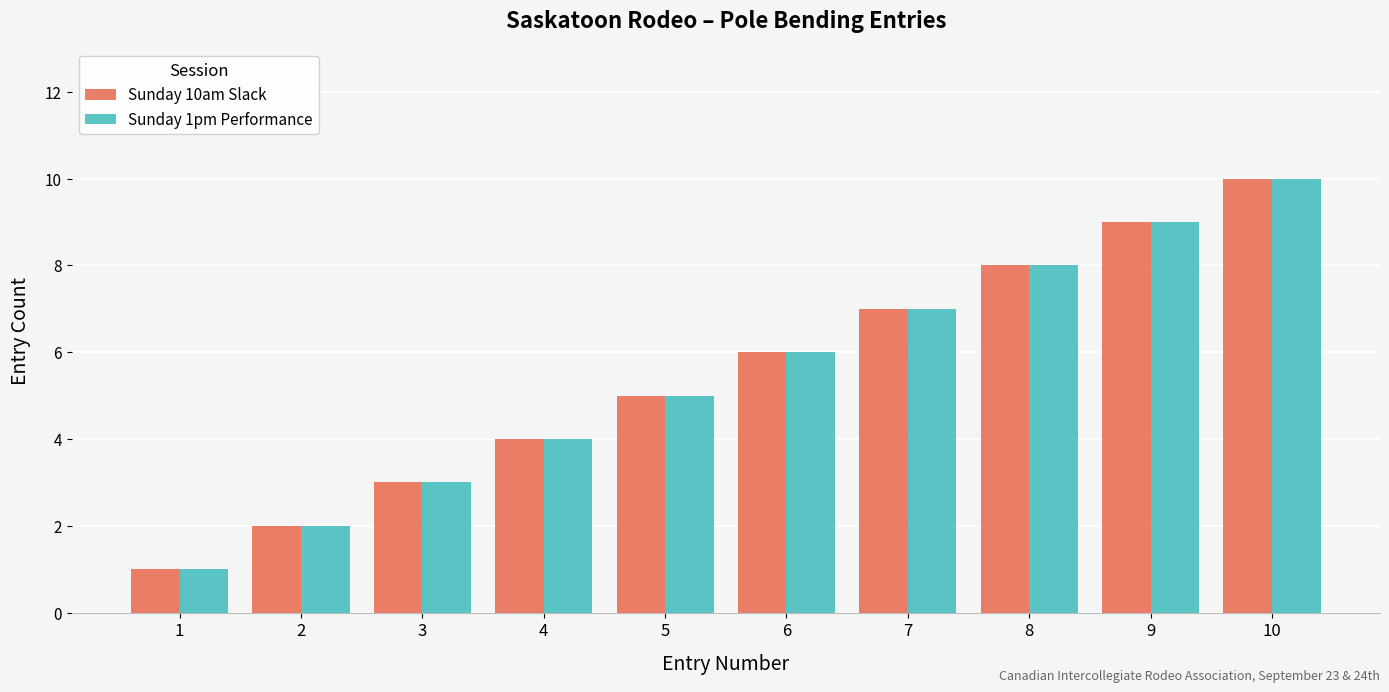

How many Sunday 1pm Performance values are between 3 and 8?

6